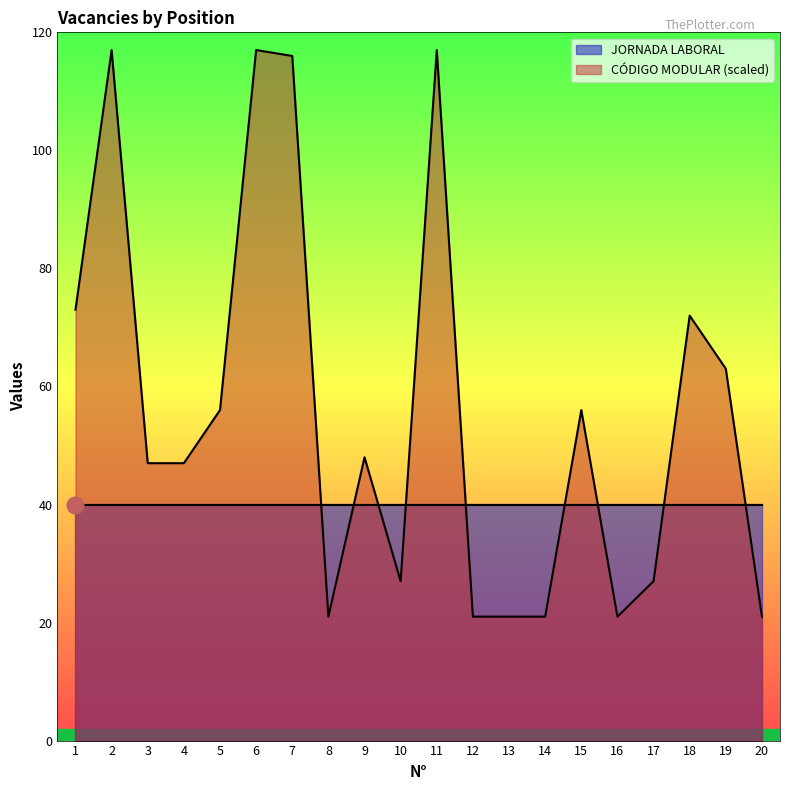

At which label does the data first exceed 48?

1